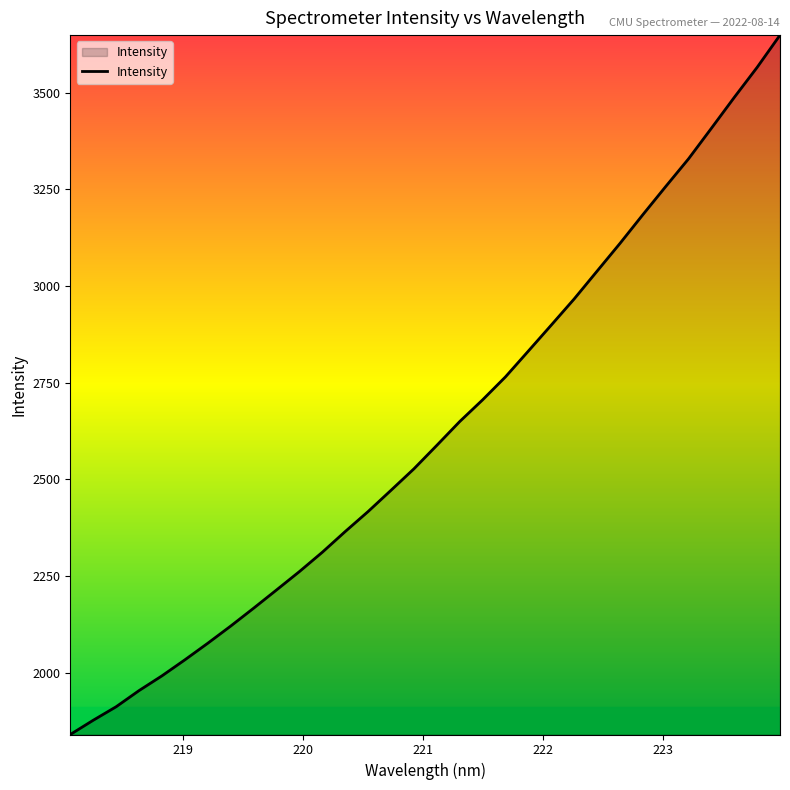

What is the greatest value displayed?

3649.2